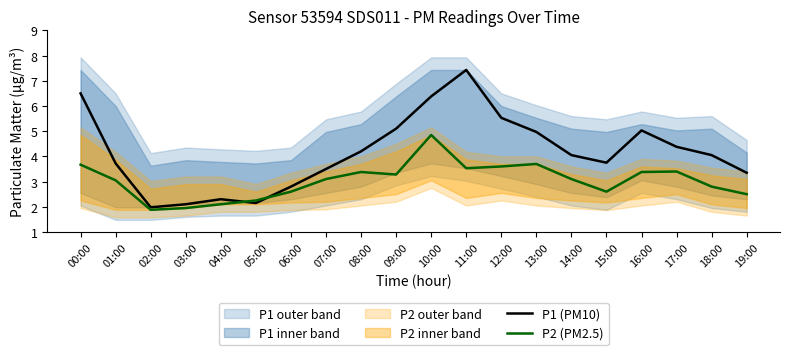

At which label is P2 (PM2.5) closest to 3?

01:00